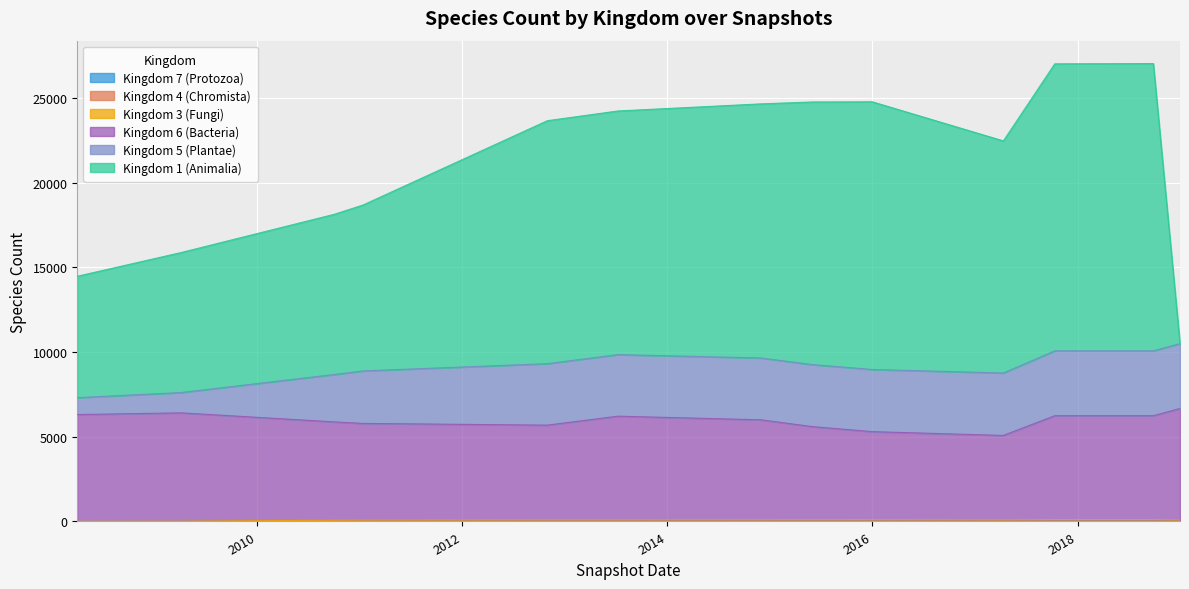

Which series has the largest range (max minus min)?

1